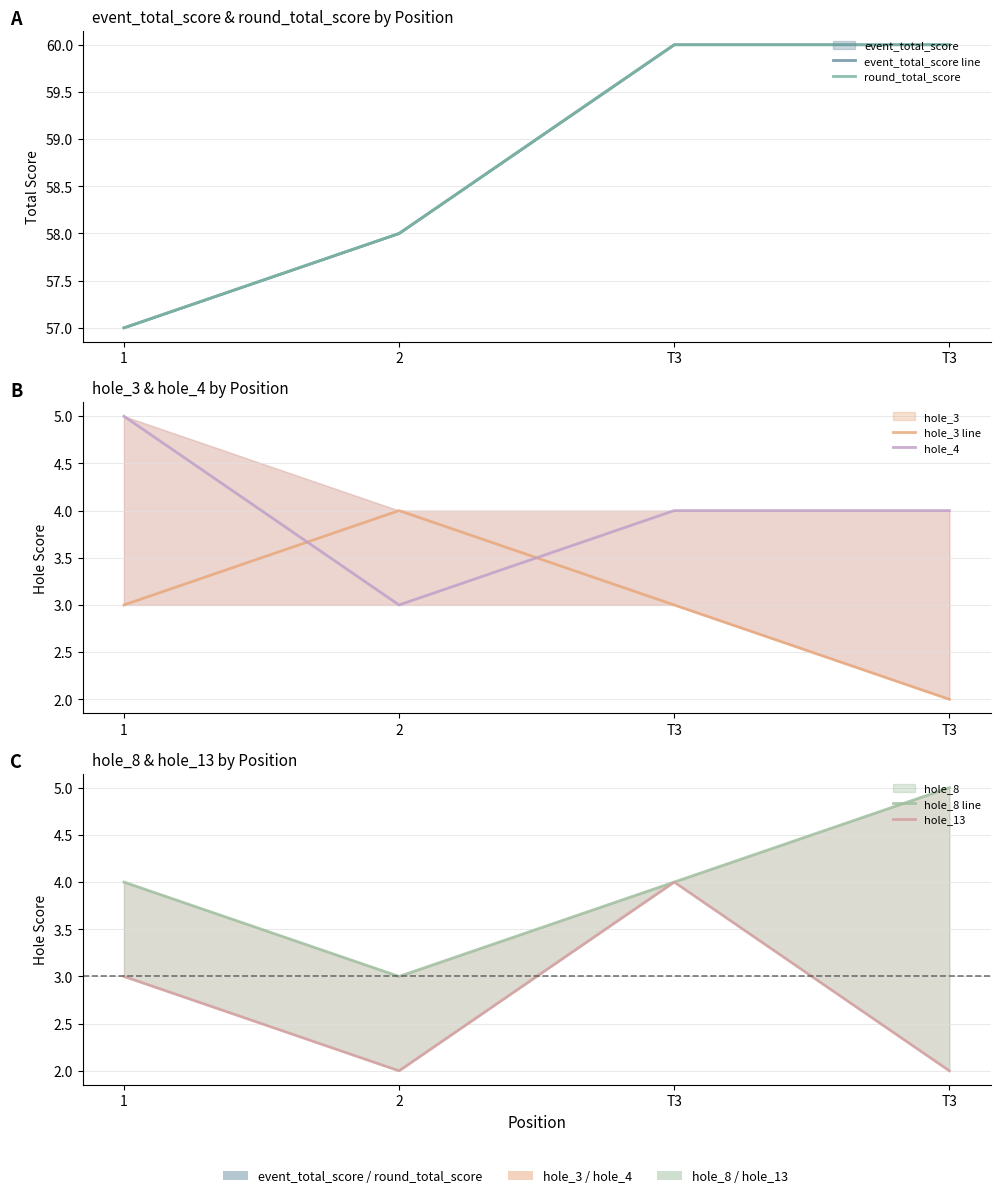

True or false: hole_4 has a value of 4 at T3.

True